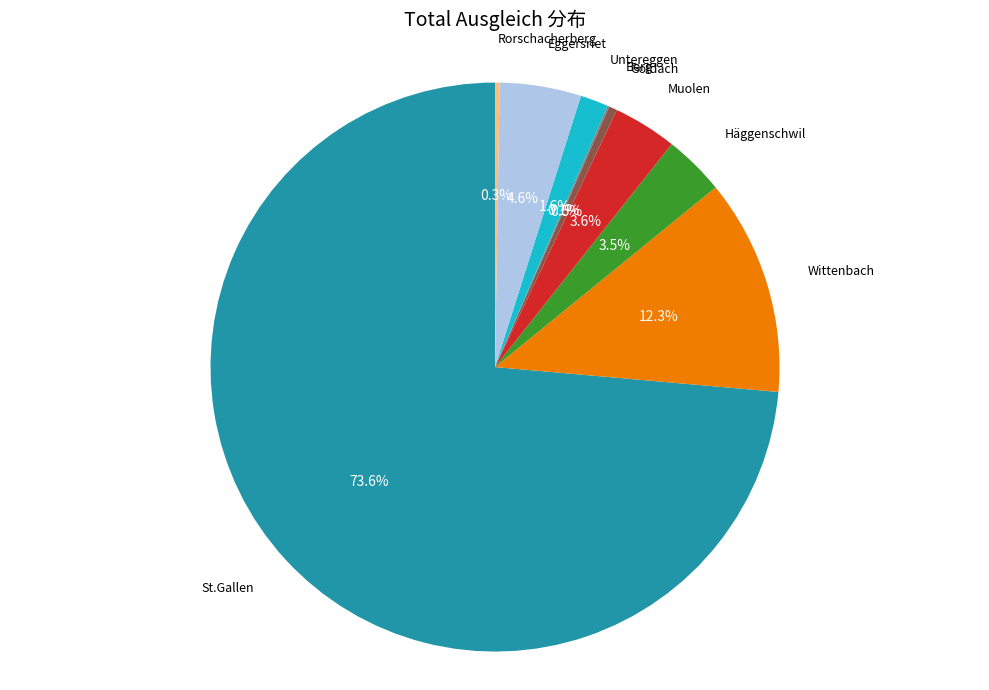

Is there a majority slice in this chart?

Yes